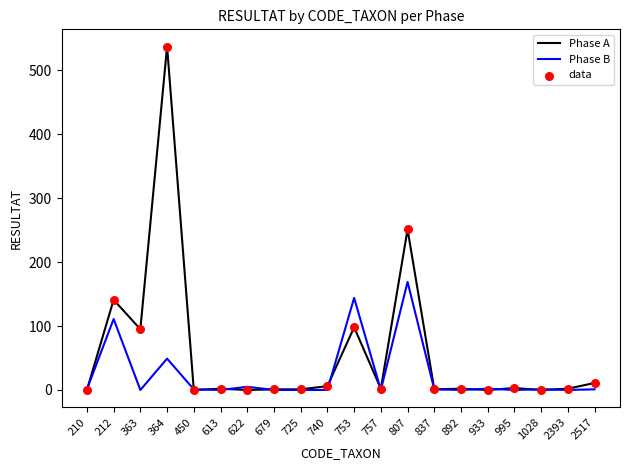

Is the value of Phase B at 807 greater than the value of Phase A at 725?

Yes